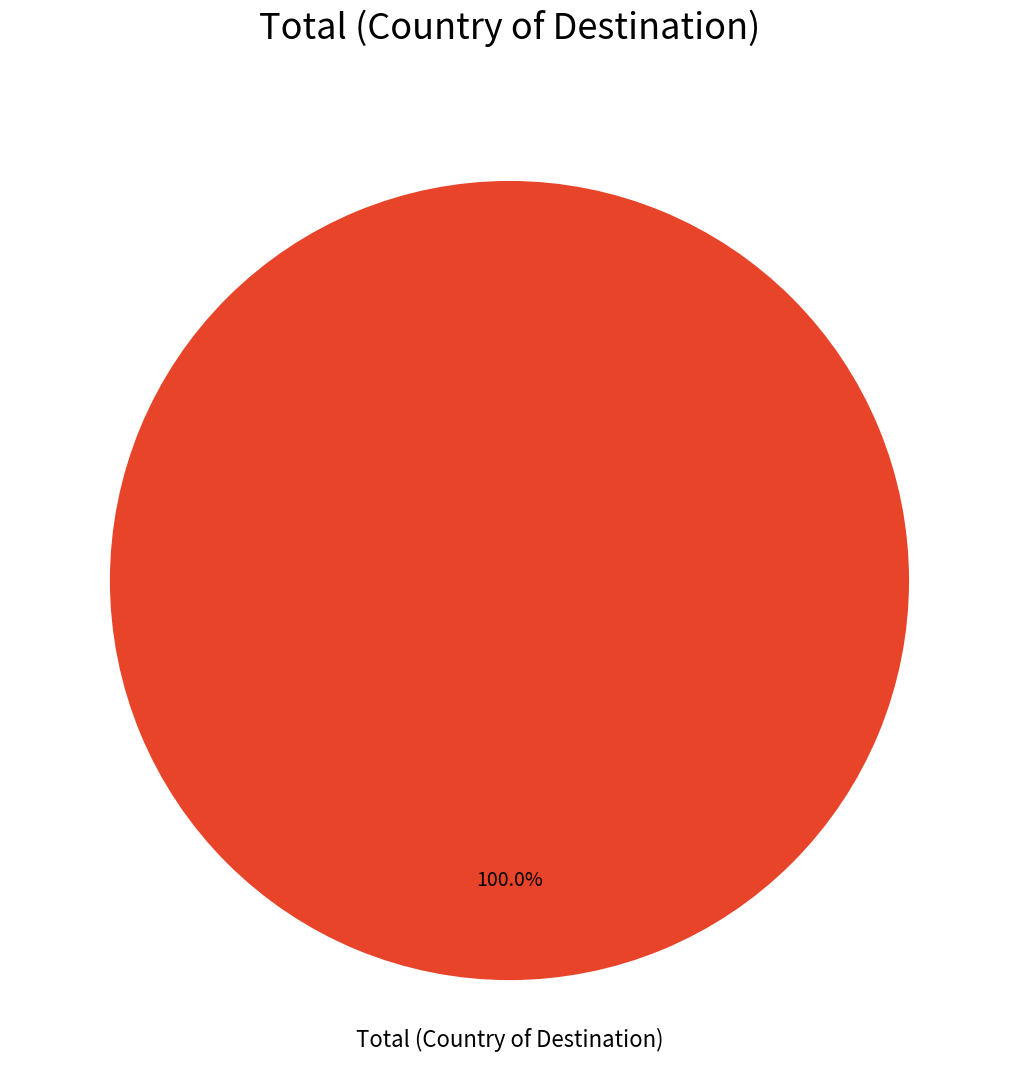

Is there a majority slice in this chart?

Yes